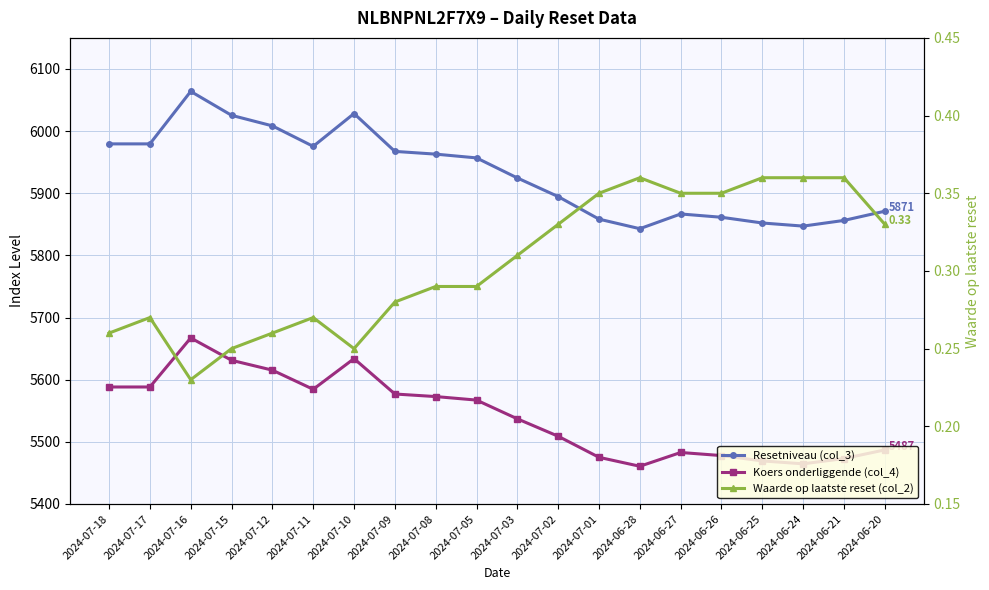

What is the spread (max minus min) of values at 2024-07-15?

6025.2